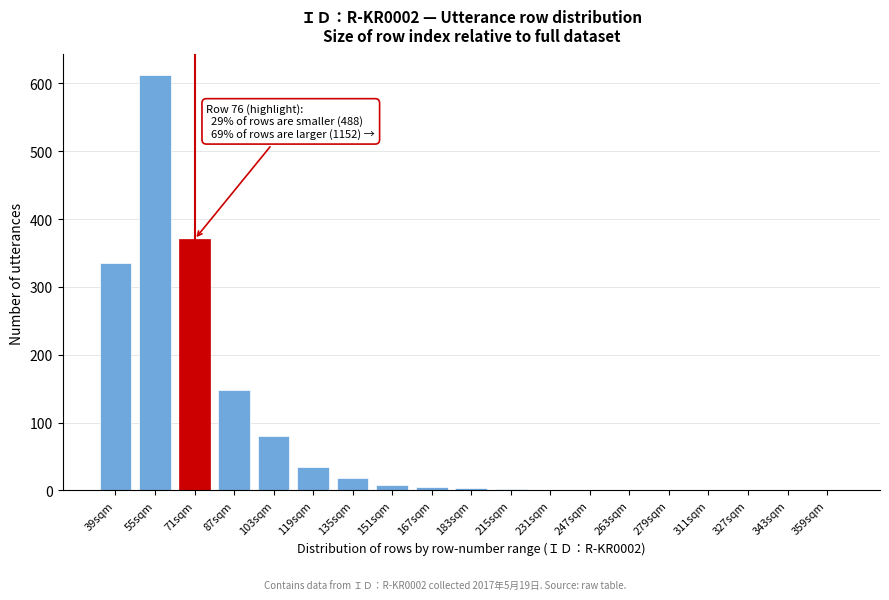

What is the maximum value shown in the chart?

612